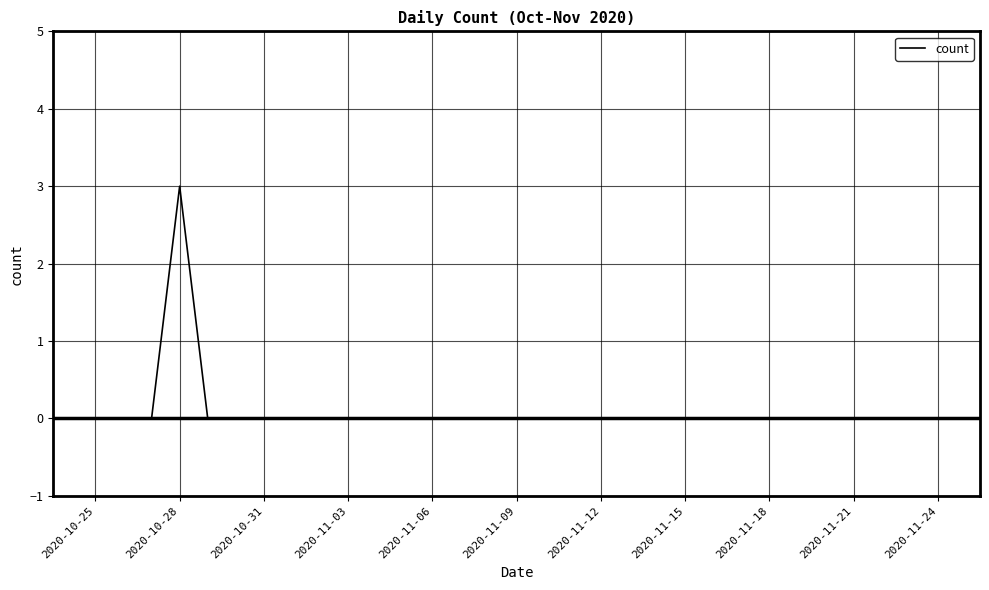

What is the maximum value shown in the chart?

3